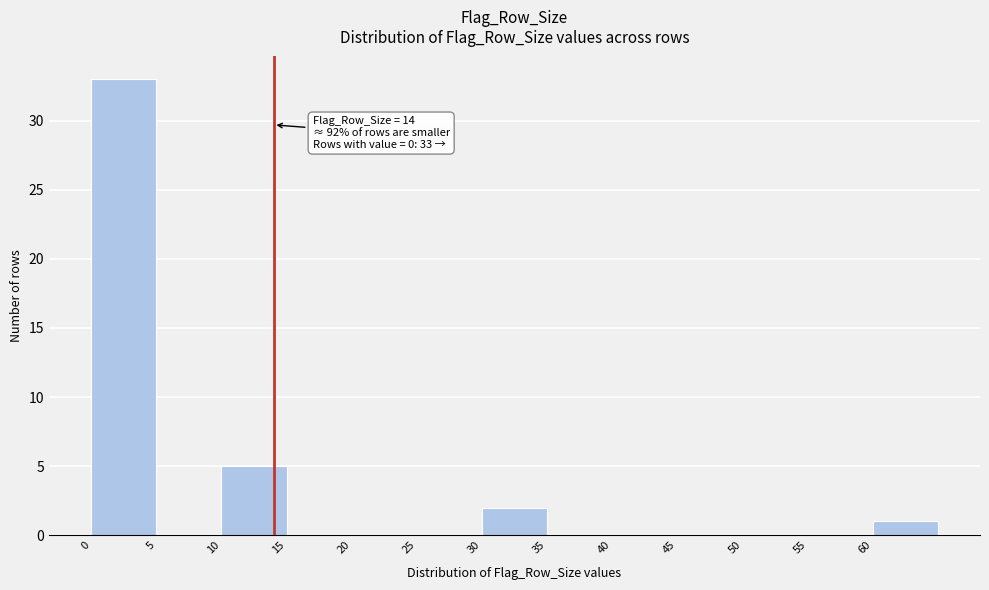

Which range on the x-axis has the tallest bar?

0 to 5